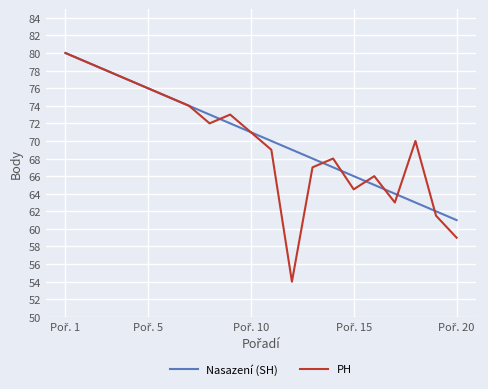

What is the minimum value for PH?

54.0